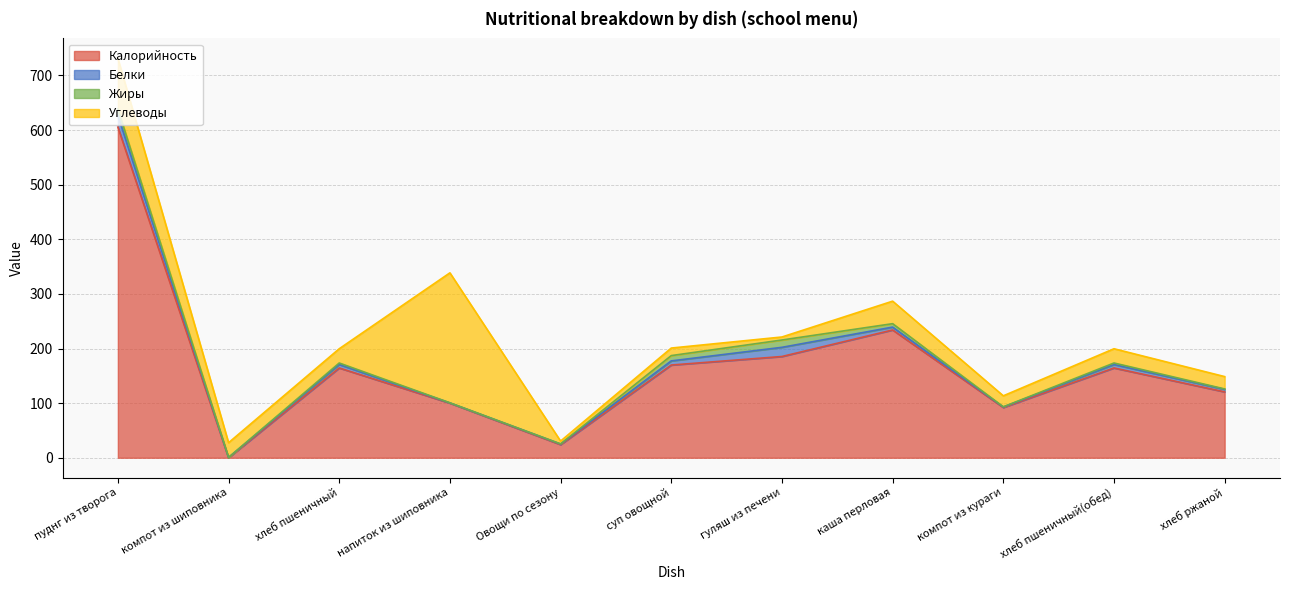

What is the spread (max minus min) of values at напиток из шиповника?

237.8